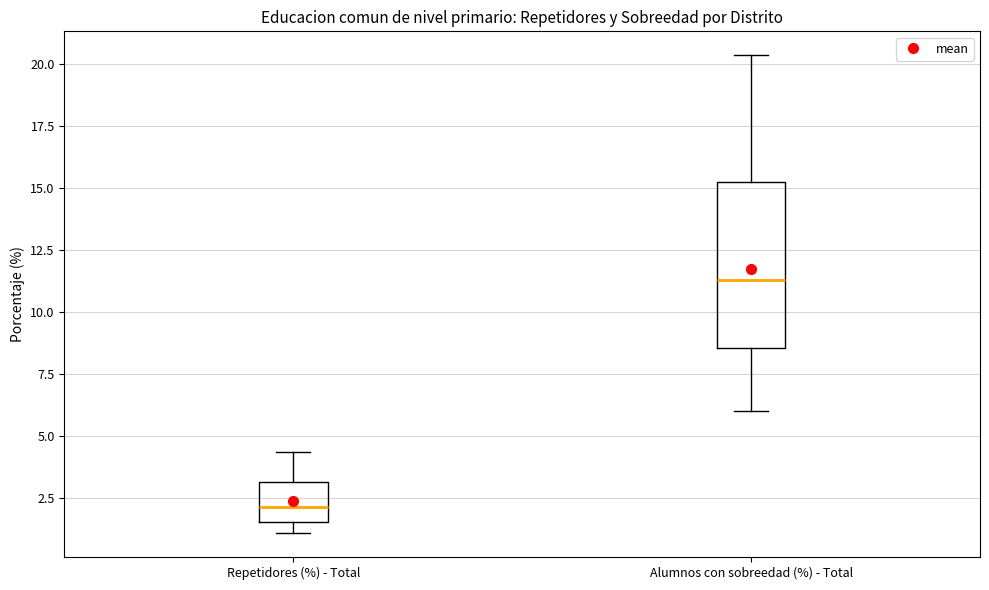

Reading left to right, transcribe this box plot: for each box, give where its median line is, the range the box spans, and where its two whiskers end, as read against the y-axis. The values are not printed on the chart, so give them approximately, as read against the axis.

Repetidores (%) - Total: median 2.0, box 1.5 to 3.0, whiskers 1.0 to 4.5
Alumnos con sobreedad (%) - Total: median 11.5, box 8.5 to 15.0, whiskers 6.0 to 20.5